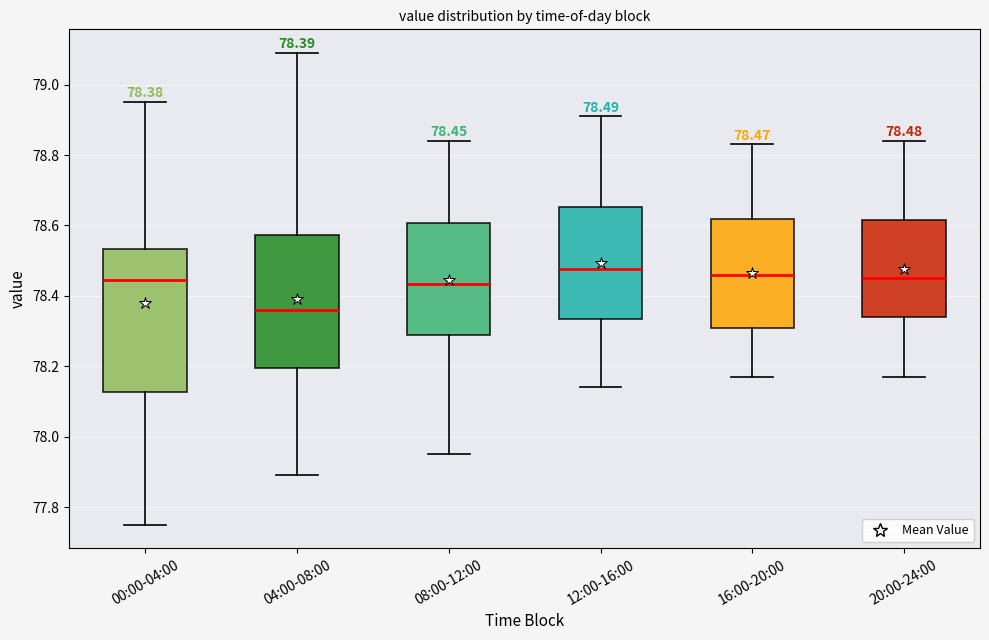

Comparing the boxes themselves (not the whiskers), which one is the tallest?

00:00-04:00